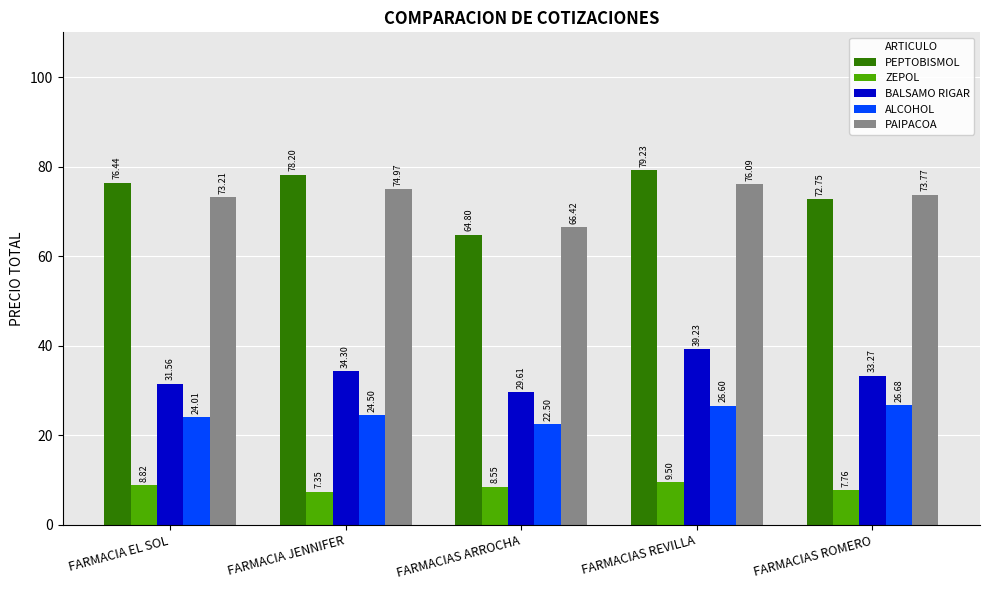

At how many categories does at least one series exceed 51?

5